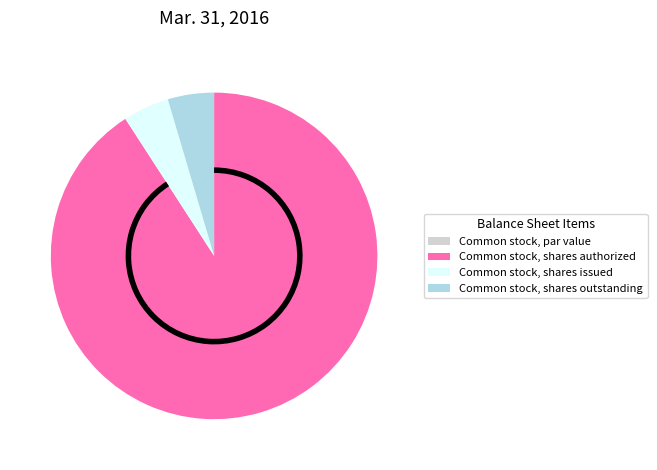

Is it true that Common stock, shares outstanding is 5% of the pie?

True